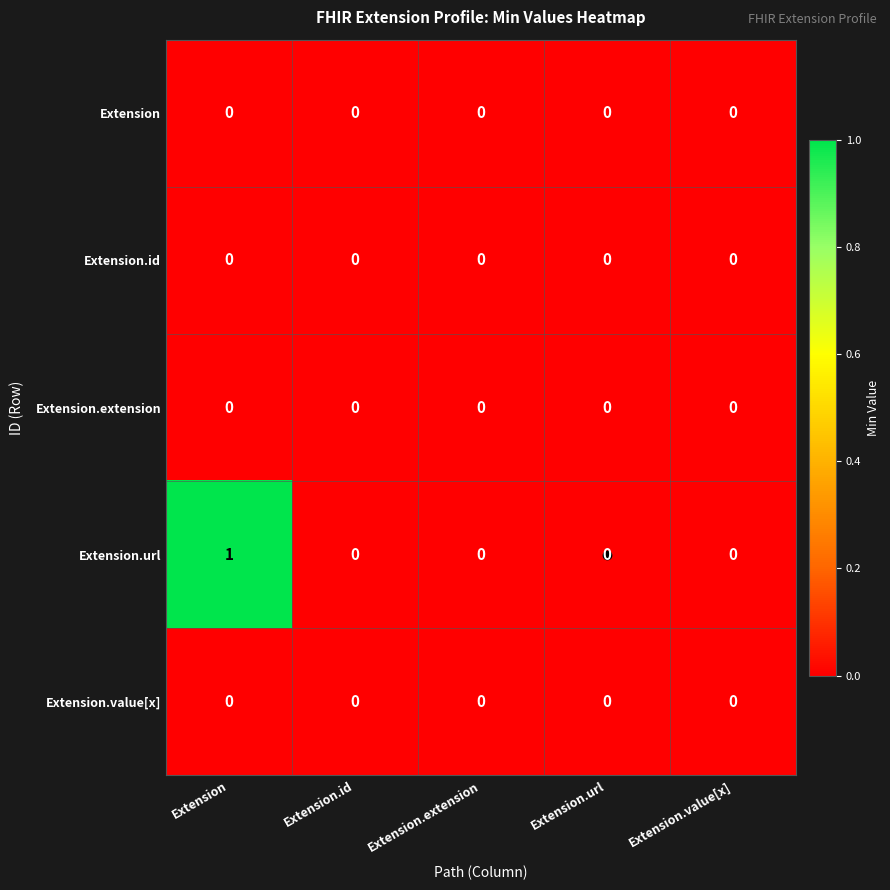

At which category does the chart reach its peak across all series?

Extension